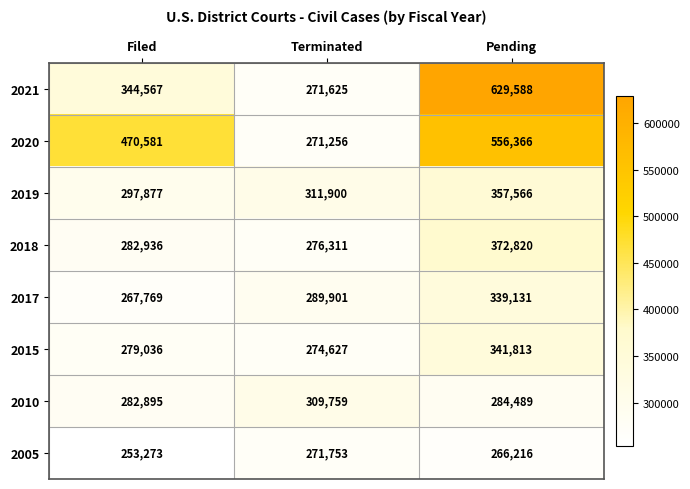

What is the difference between the 2015 values at Pending and Terminated?

67186